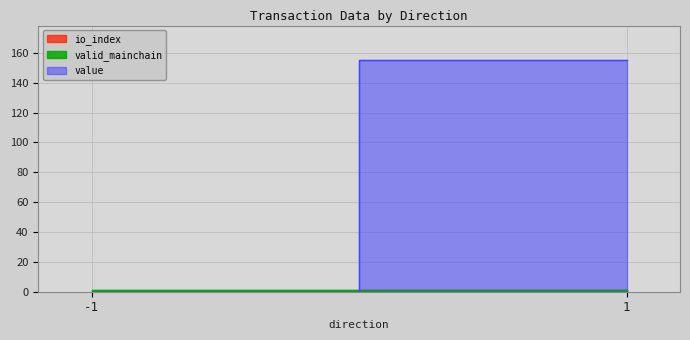

True or false: io_index has a value of 0.6 at -1.

False